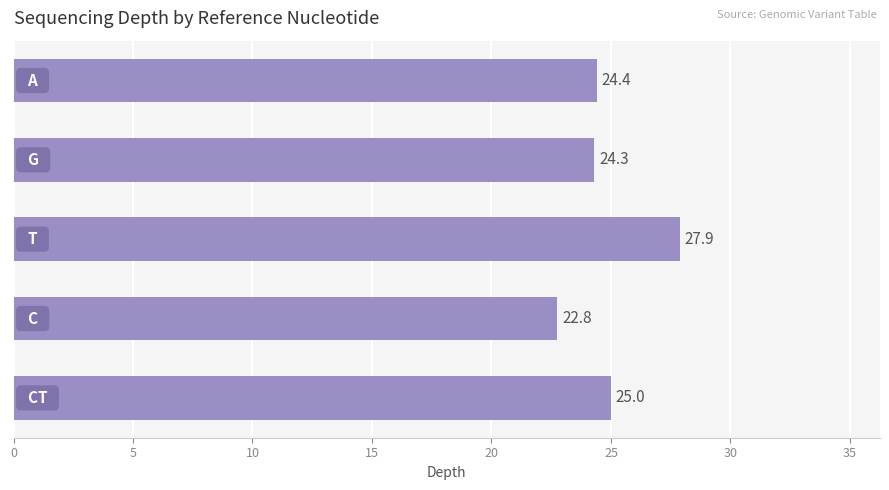

What is the value of the 4th bar from the top?

22.8